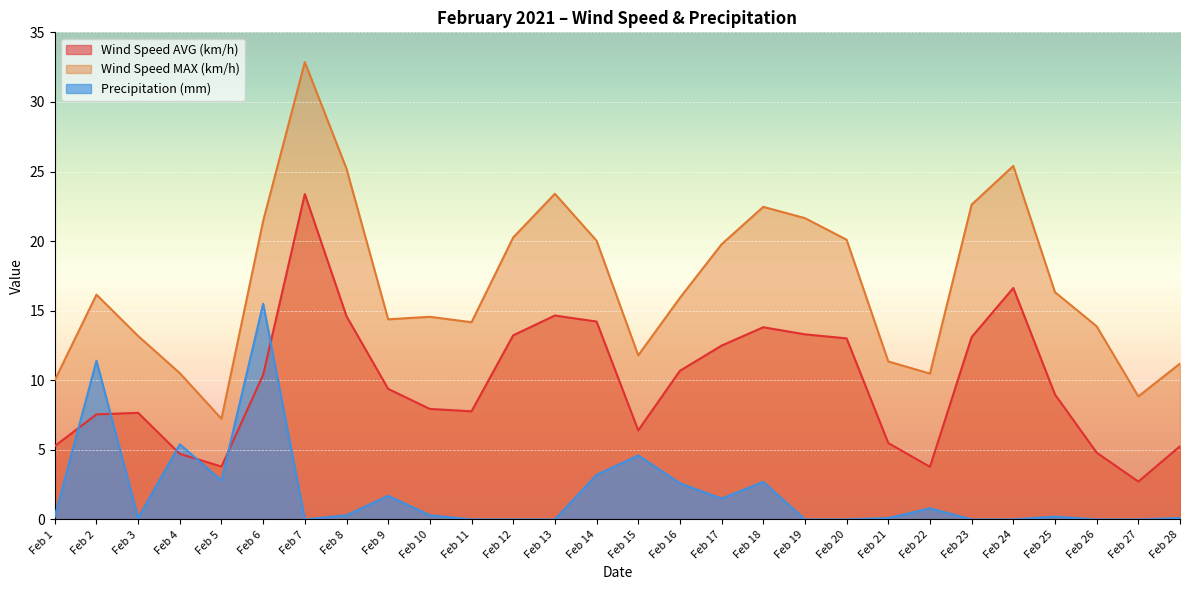

How many interior local valleys does the Precipitation (mm) series have?

4